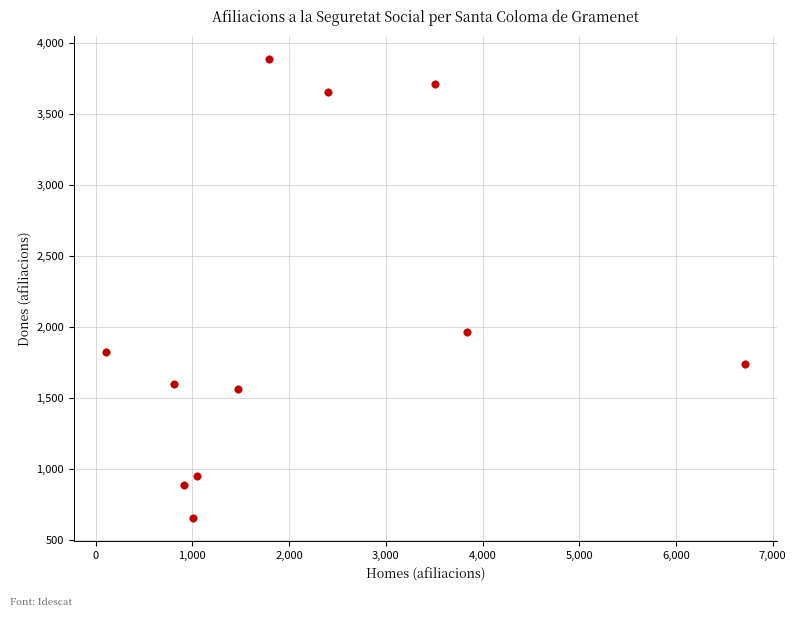

What Y value in the scatter plot is closest to 2270?

1965